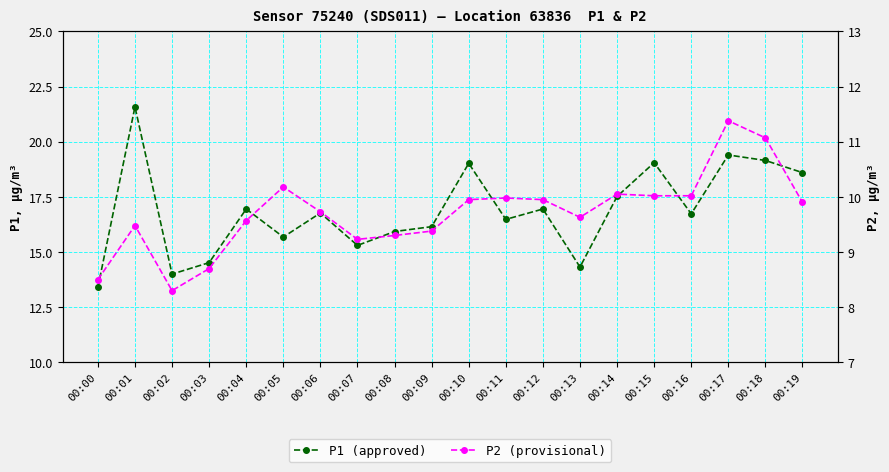

What is the lowest value of the P2 (provisional) series?

8.3